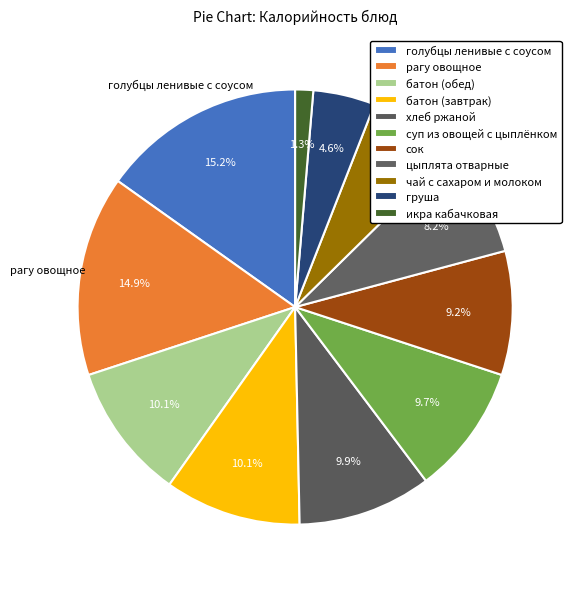

What is the smallest slice in the pie chart?

икра кабачковая